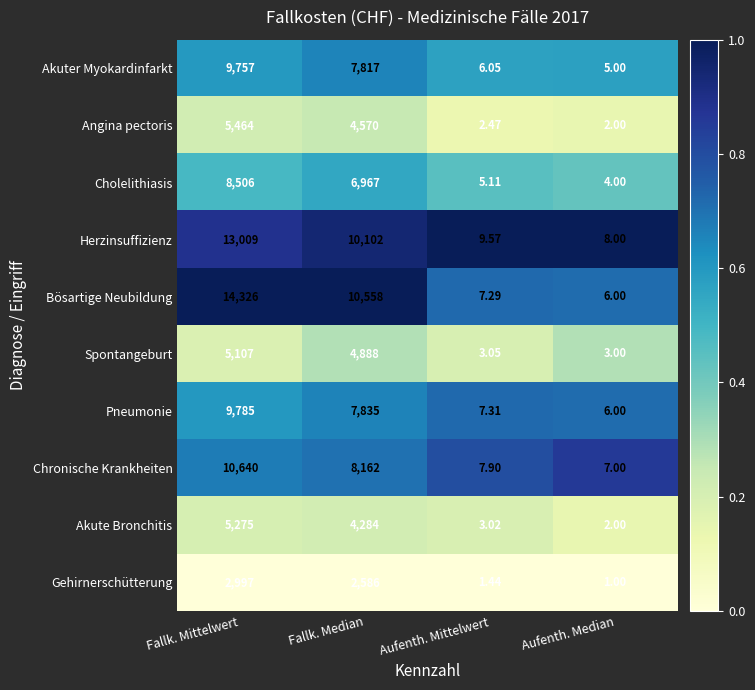

What is the total value across all series at Fallk. Mittelwert?

84866.0